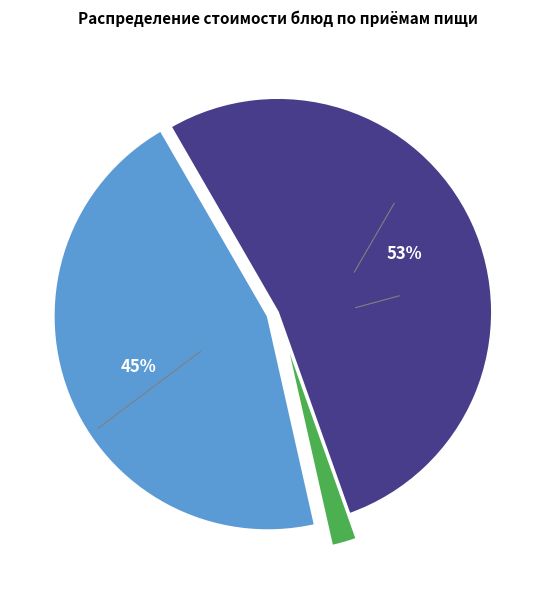

To the nearest percent, what is the difference between the largest and smallest slice percentages?

51%